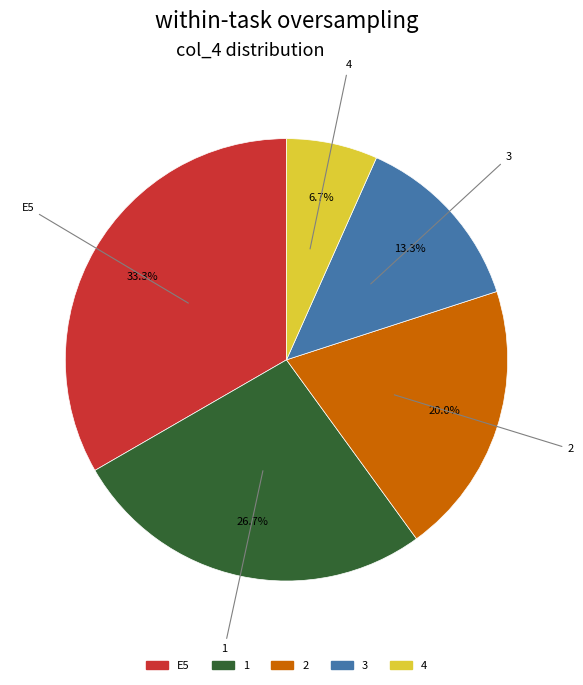

What portion of the pie excludes E5?

66.7%